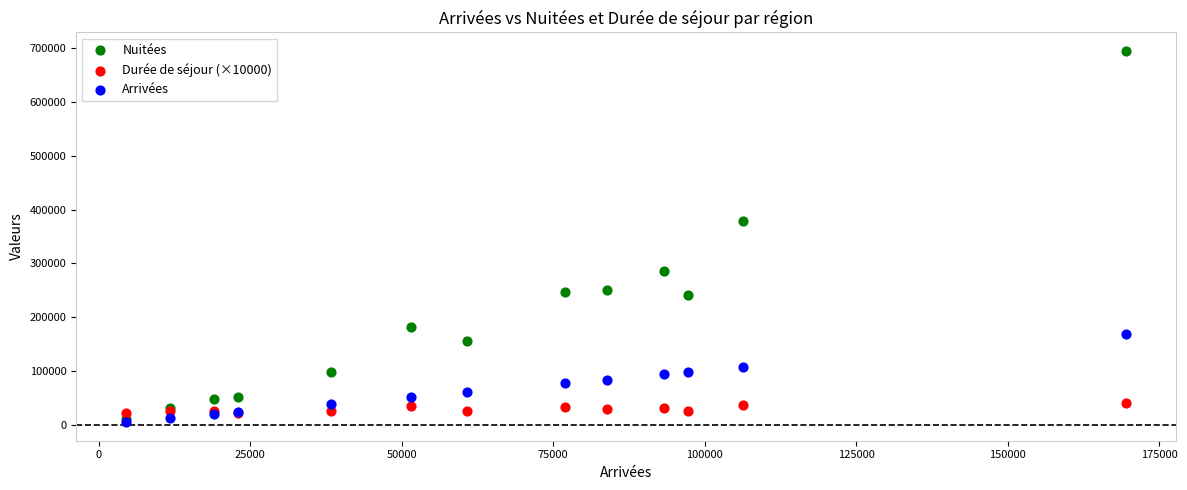

Across all series, what Y value is closest to 349900?

378894.0